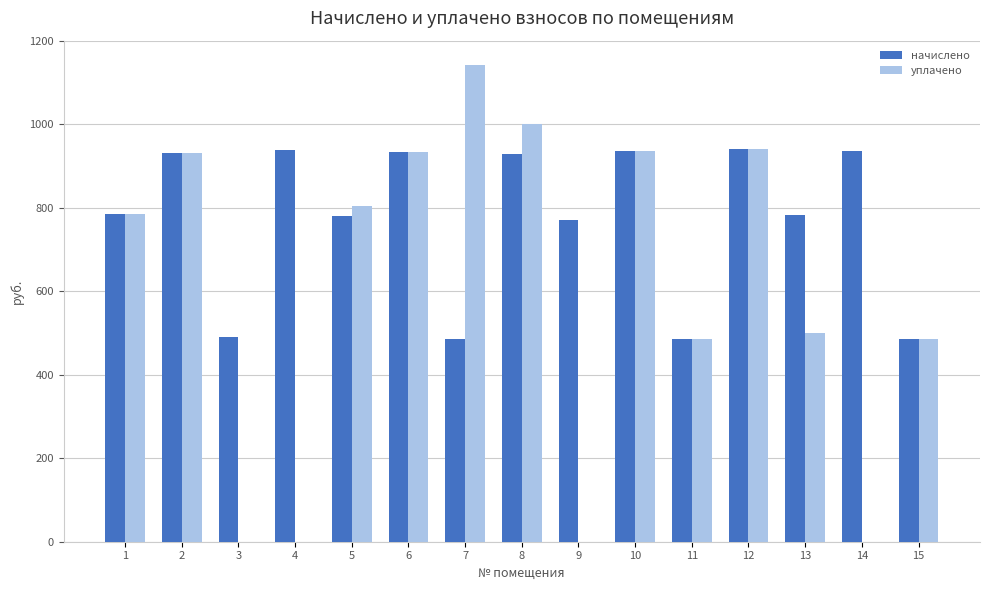

What is the highest value of the начислено series?

941.3